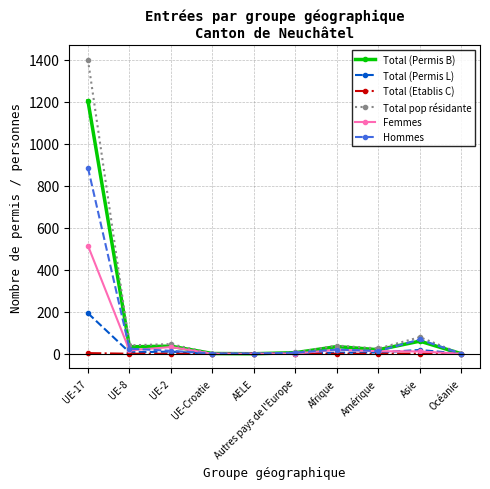

Is the value of Total pop résidante at Asie greater than the value of Total (Permis B) at UE-2?

Yes